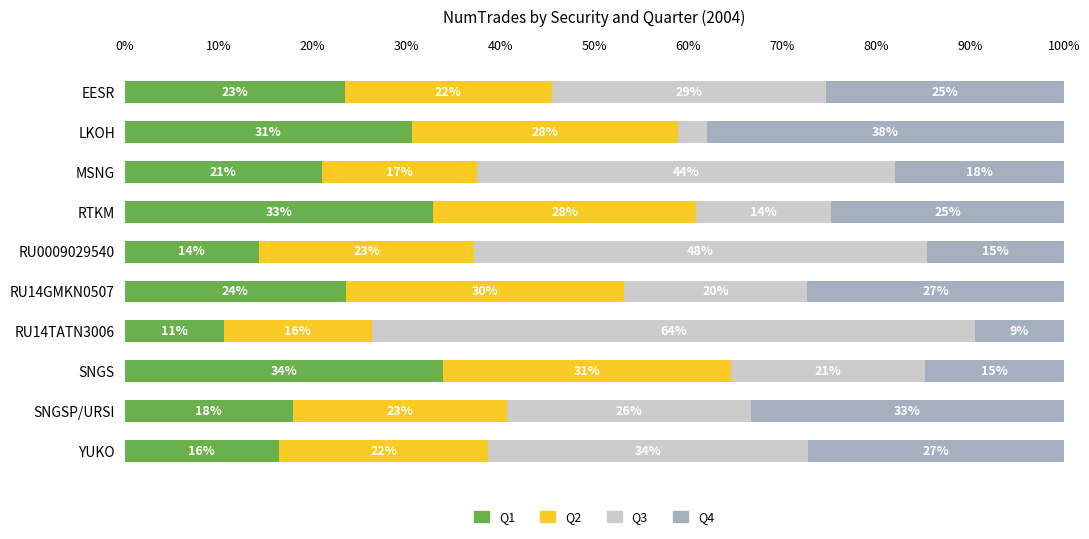

The Q2 NumTrades (M) series shows 13.3 at EESR. True or false?

False